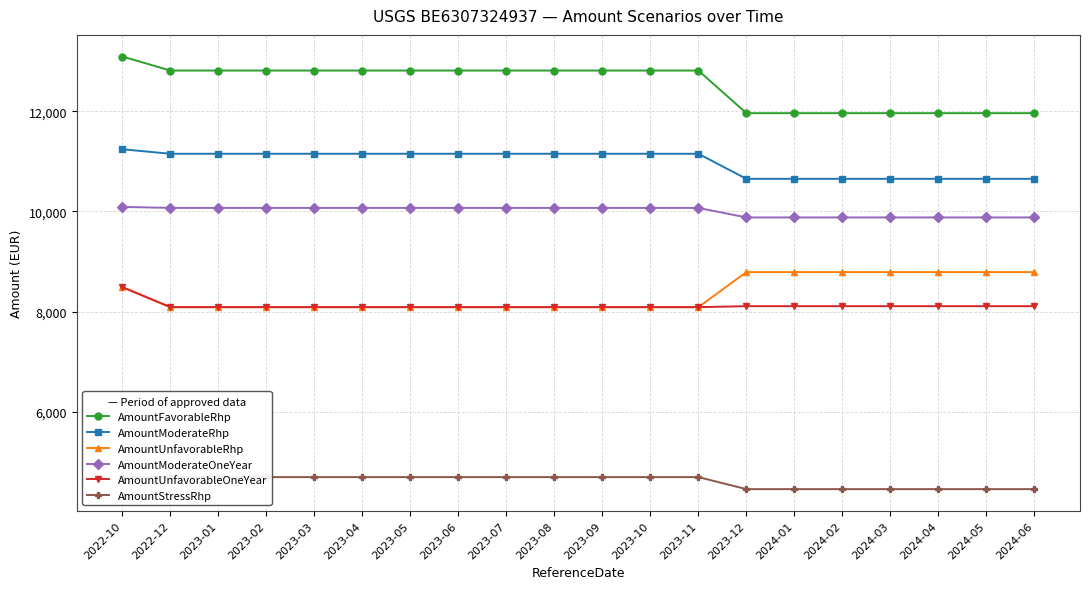

Reading right to left, list all the values displayed in this chart.

AmountFavorableRhp: 11960	11960	11960	11960	11960	11960	11960	12810	12810	12810	12810	12810	12810	12810	12810	12810	12810	12810	12810	13090
AmountModerateRhp: 10650	10650	10650	10650	10650	10650	10650	11150	11150	11150	11150	11150	11150	11150	11150	11150	11150	11150	11150	11240
AmountUnfavorableRhp: 8790	8790	8790	8790	8790	8790	8790	8090	8090	8090	8090	8090	8090	8090	8090	8090	8090	8090	8090	8490
AmountModerateOneYear: 9880	9880	9880	9880	9880	9880	9880	10070	10070	10070	10070	10070	10070	10070	10070	10070	10070	10070	10070	10090
AmountUnfavorableOneYear: 8110	8110	8110	8110	8110	8110	8110	8090	8090	8090	8090	8090	8090	8090	8090	8090	8090	8090	8090	8490
AmountStressRhp: 4460	4460	4460	4460	4460	4460	4460	4700	4700	4700	4700	4700	4700	4700	4700	4700	4700	4700	4700	4700